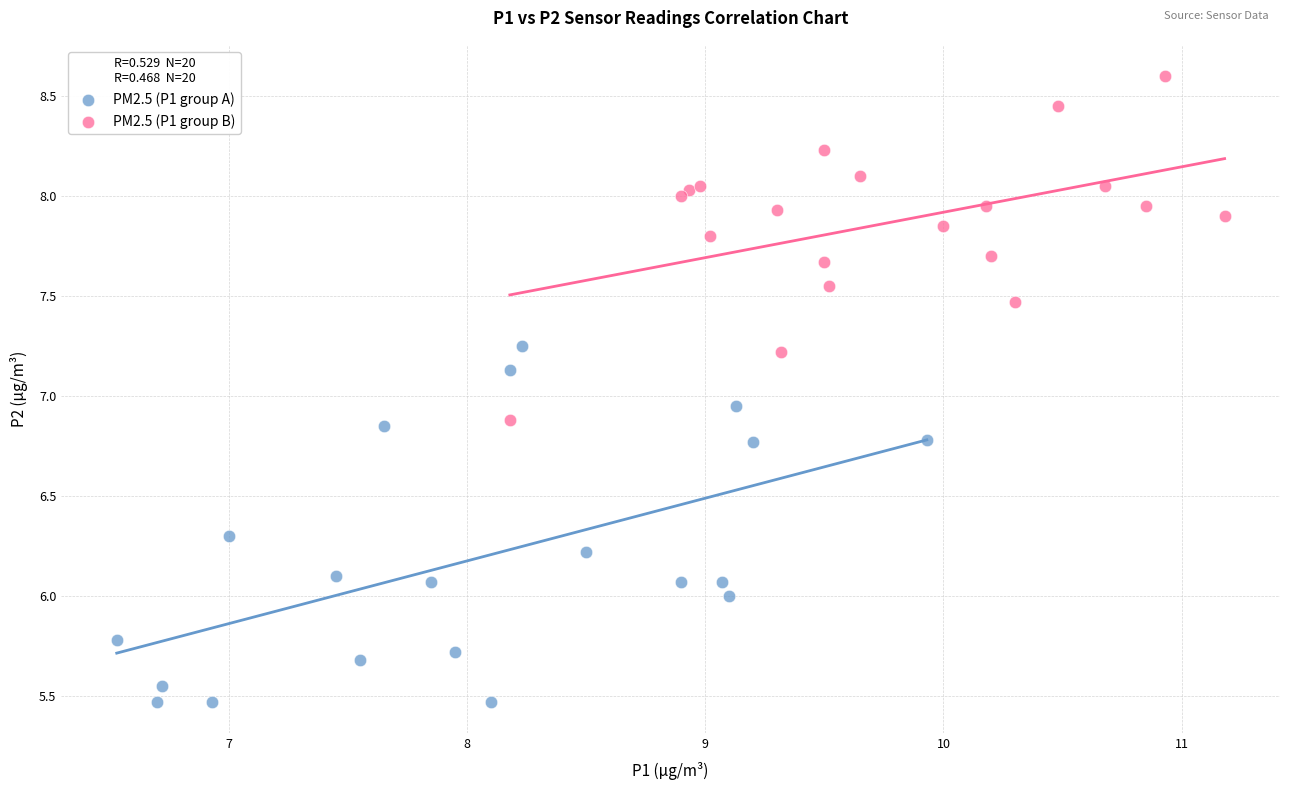

Which series reaches the minimum Y coordinate?

PM2.5 (P1 group A)